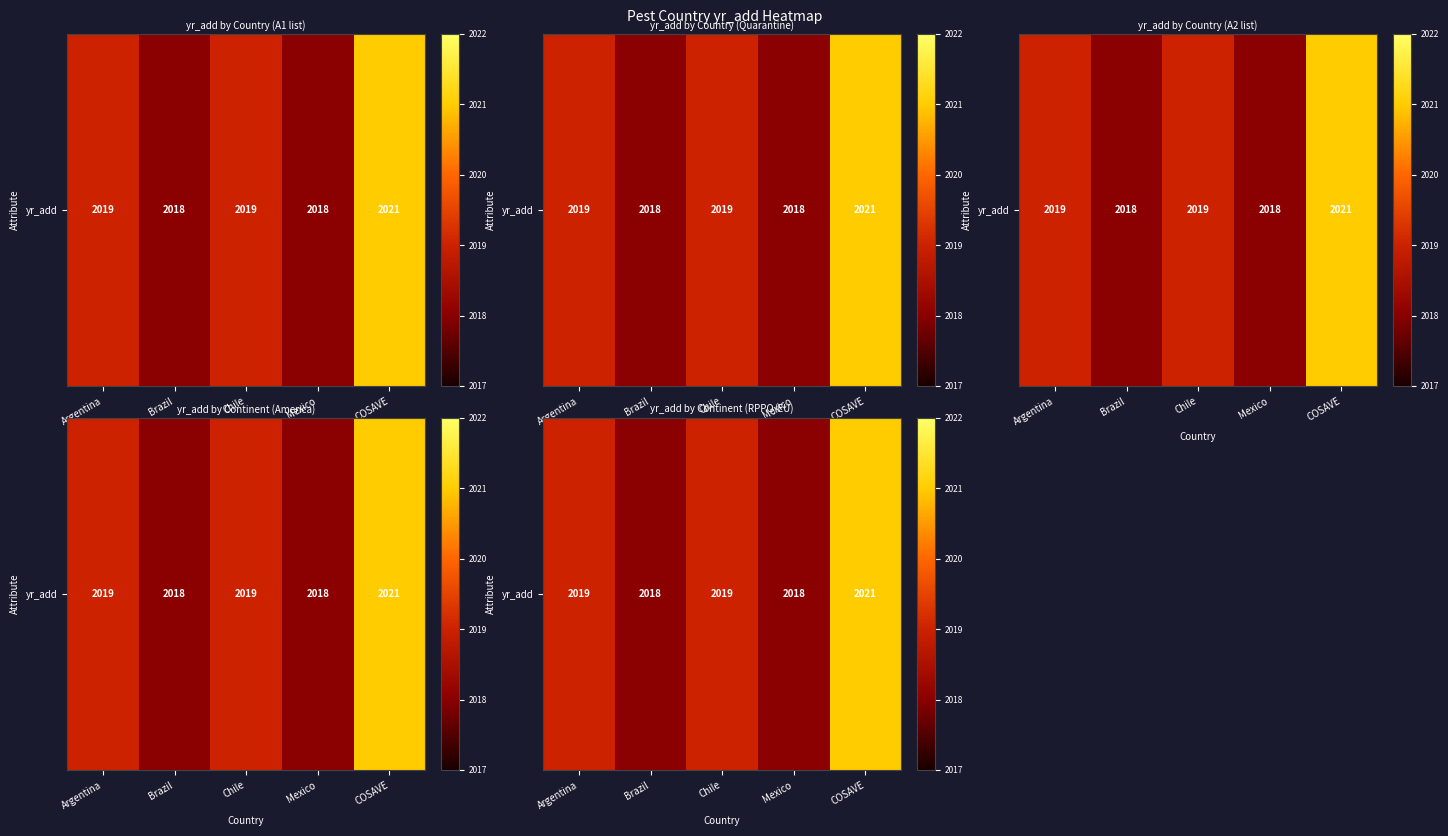

Reading left to right, list all the values displayed in this chart.

Argentina=2019	Brazil=2018	Chile=2019	Mexico=2018	COSAVE=2021